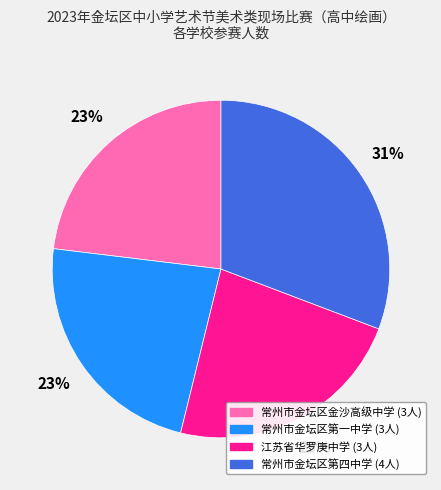

To the nearest percent, what is the average slice percentage?

25%